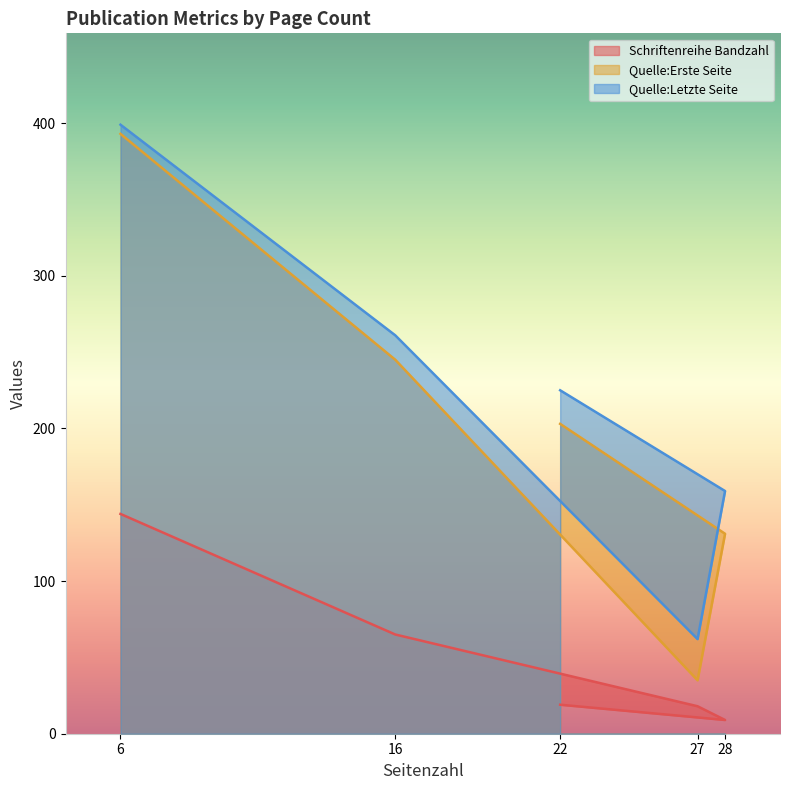

Reading left to right, list all the values displayed in this chart.

Schriftenreihe Bandzahl: 19	9	18	65	144
Quelle:Erste Seite: 203	131	35	245	393
Quelle:Letzte Seite: 225	159	62	261	399